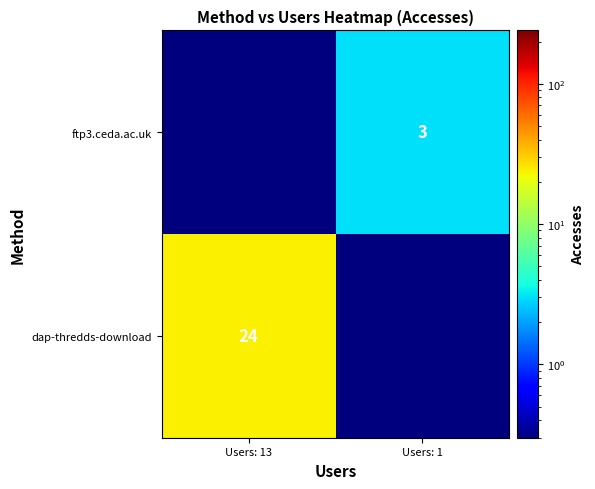

Is it true that ftp3.ceda.ac.uk equals 3.0 at Users: 1?

True